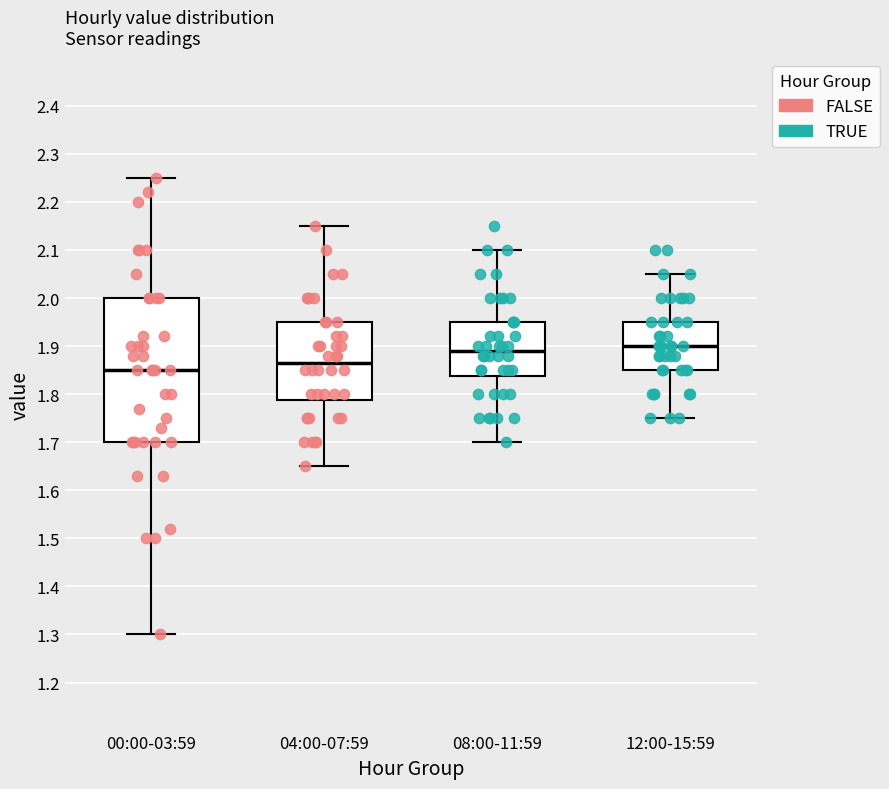

Reading left to right, transcribe this box plot: for each box, give where its median line is, the range the box spans, and where its two whiskers end, as read against the y-axis. The values are not printed on the chart, so give them approximately, as read against the axis.

00:00-03:59: median 1.85, box 1.70 to 2.00, whiskers 1.30 to 2.25
04:00-07:59: median 1.87, box 1.79 to 1.95, whiskers 1.65 to 2.15
08:00-11:59: median 1.89, box 1.84 to 1.95, whiskers 1.70 to 2.10
12:00-15:59: median 1.90, box 1.85 to 1.95, whiskers 1.75 to 2.05